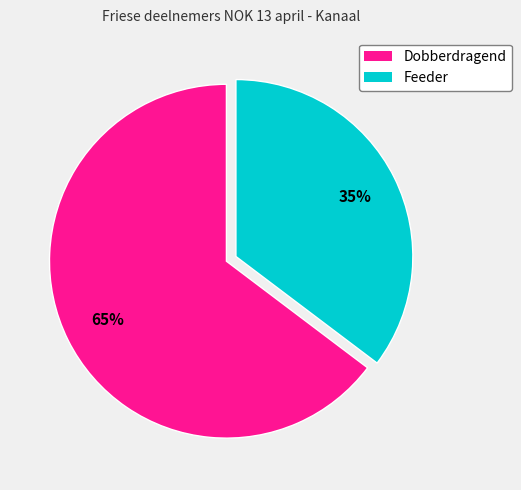

Combined, do Dobberdragend and Feeder account for over 50%?

Yes